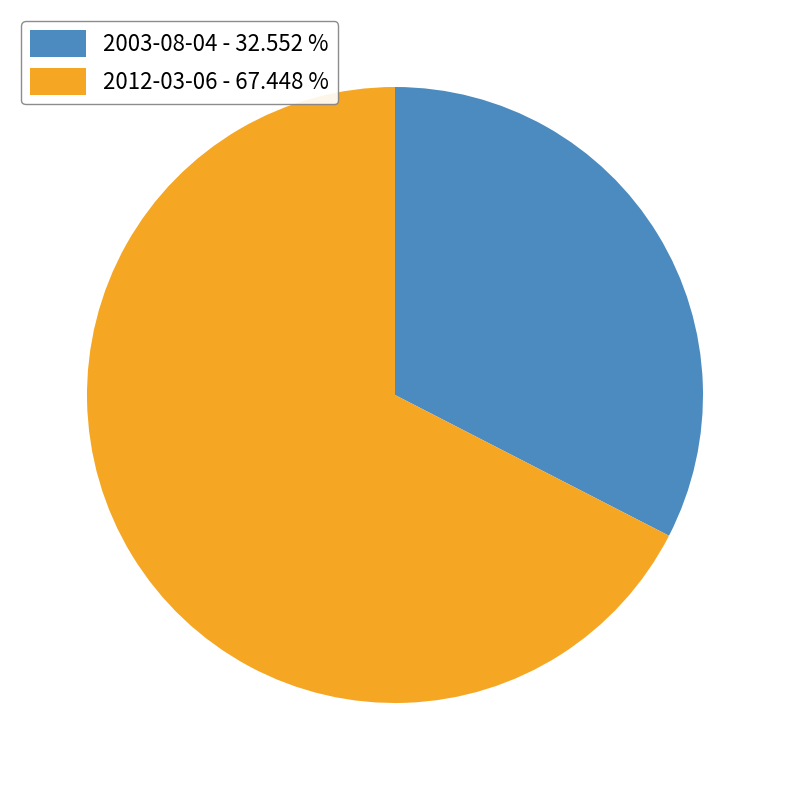

Rank the categories by value from highest to lowest.

2012-03-06, 2003-08-04